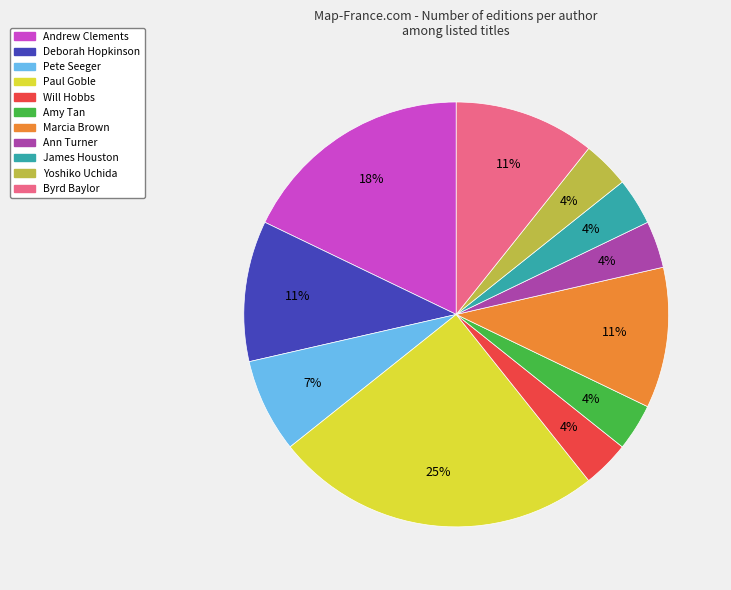

Does any single category account for the majority?

No